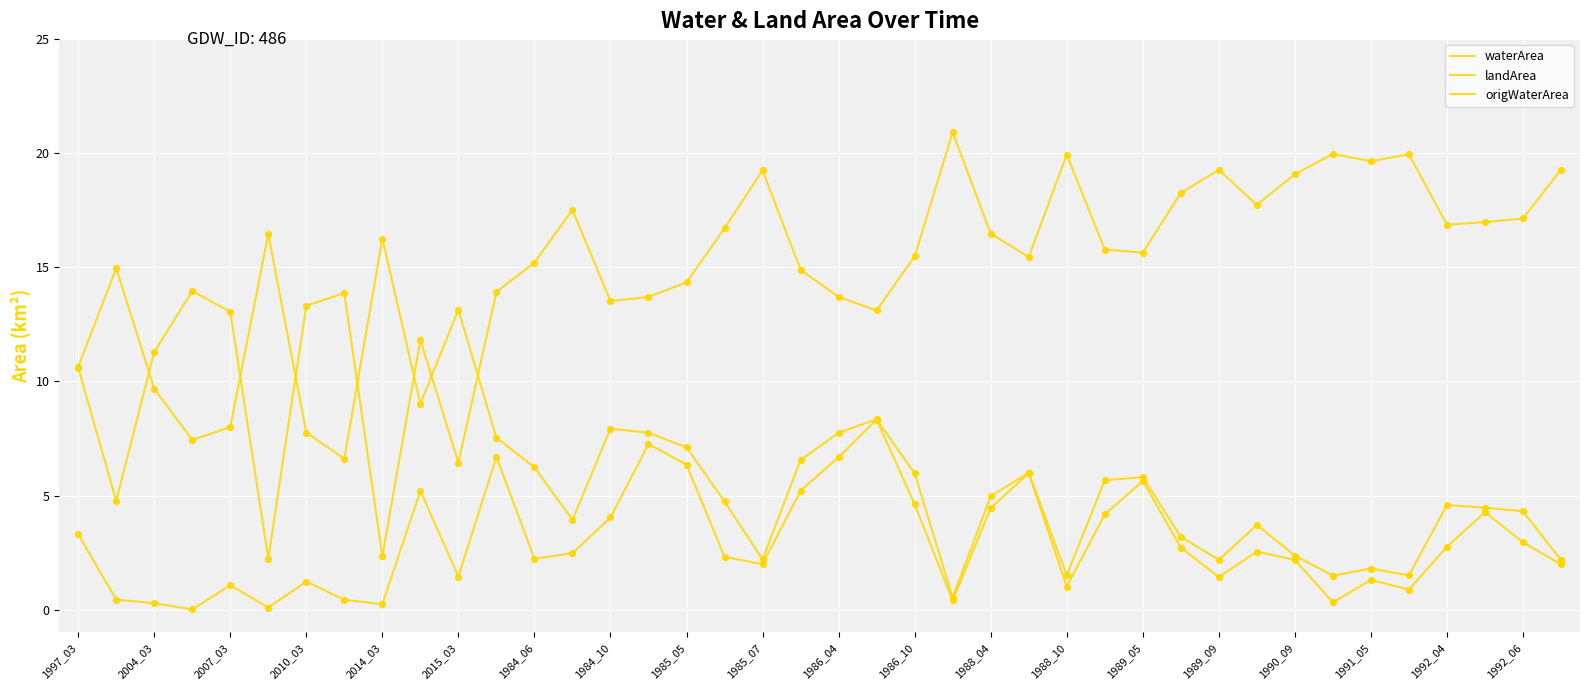

Does the chart have visible grid lines?

Yes